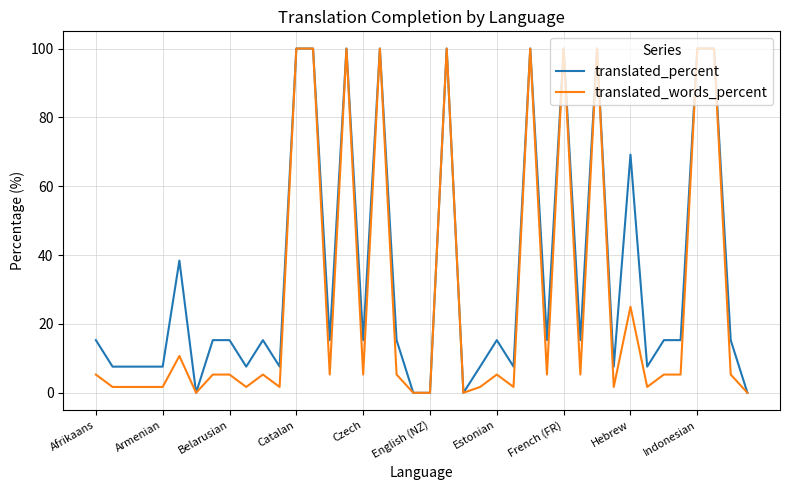

What is the maximum value shown in the chart?

100.0